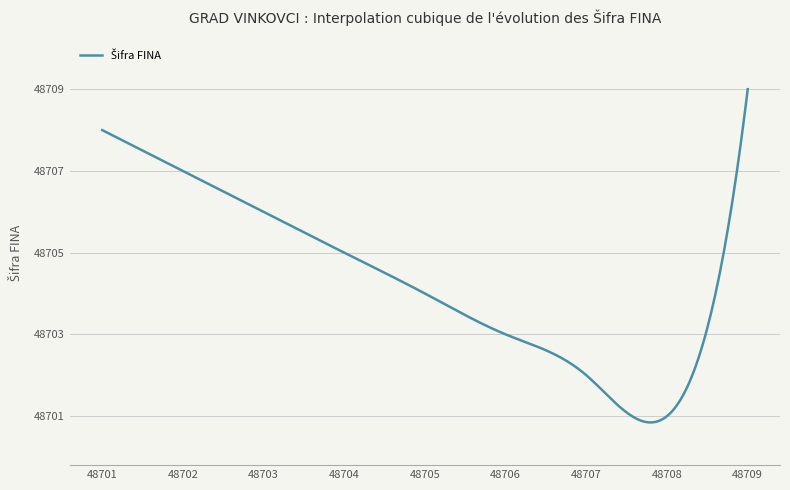

What is the smallest value displayed?

48700.8